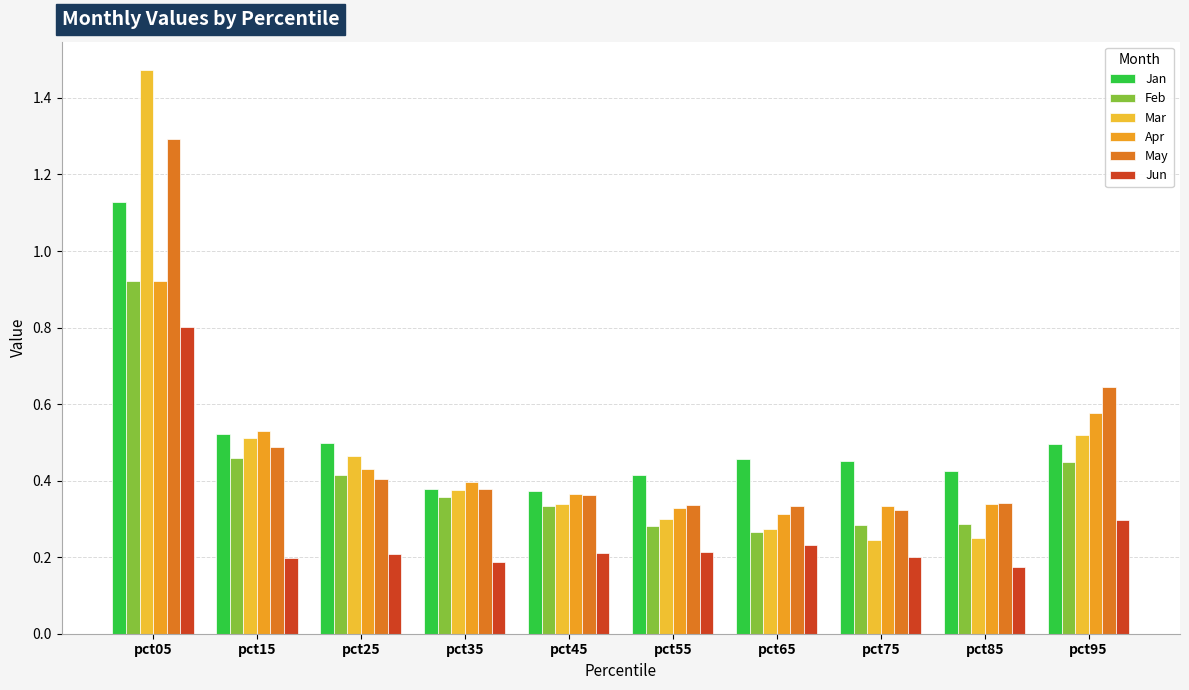

How many series are shown in this chart?

6